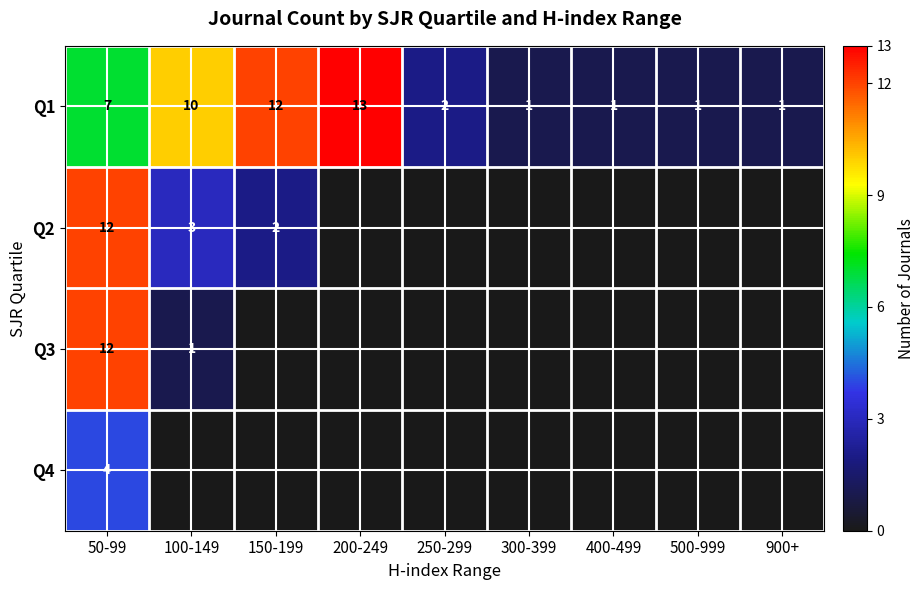

What is the sum of the Q1 values at 200-249 and 300-399?

14